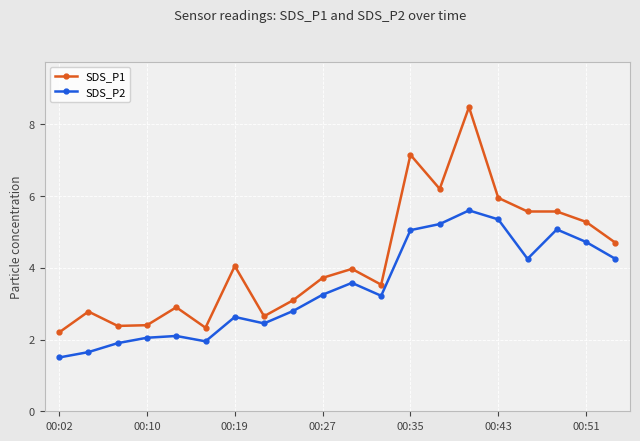

Which series has the widest spread of values?

SDS_P1